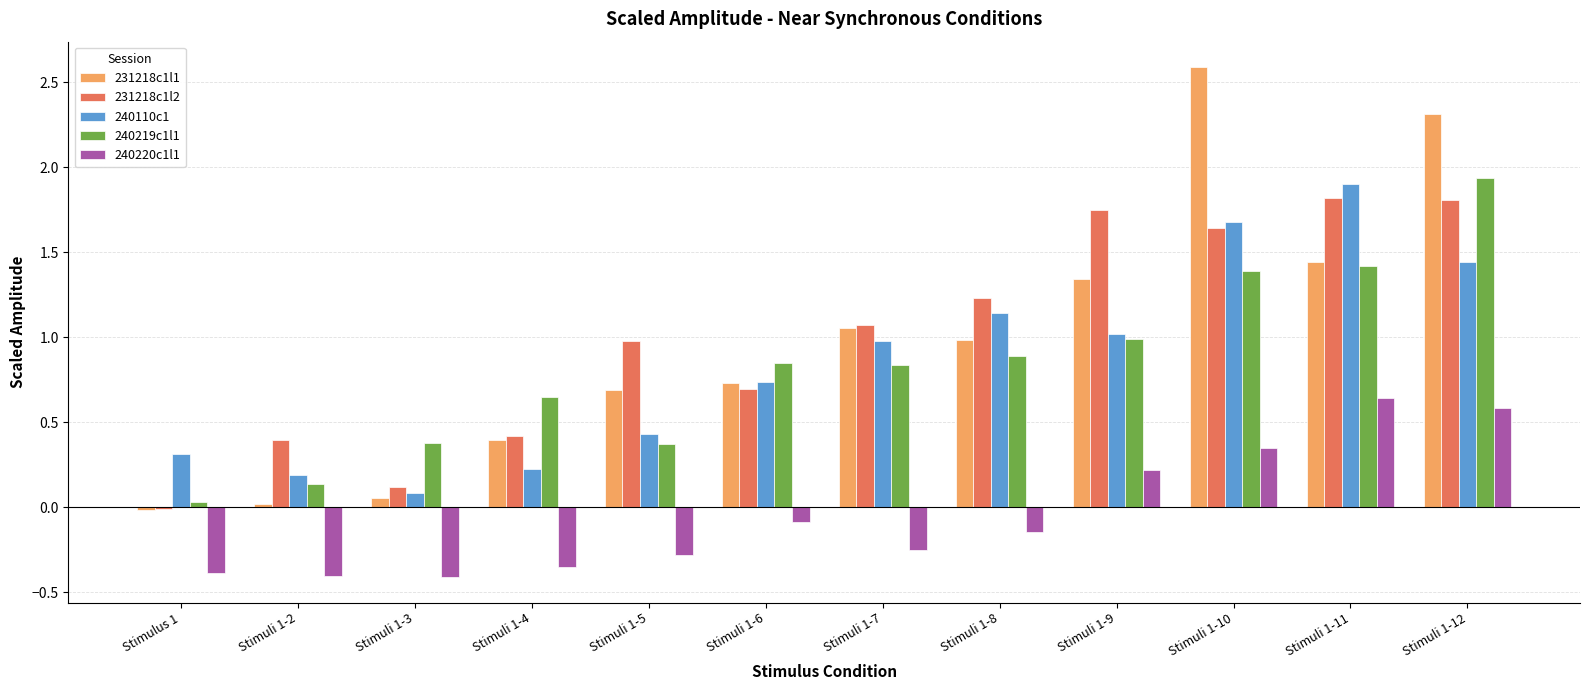

At which category is the sum across all series the highest?

Stimuli 1-12